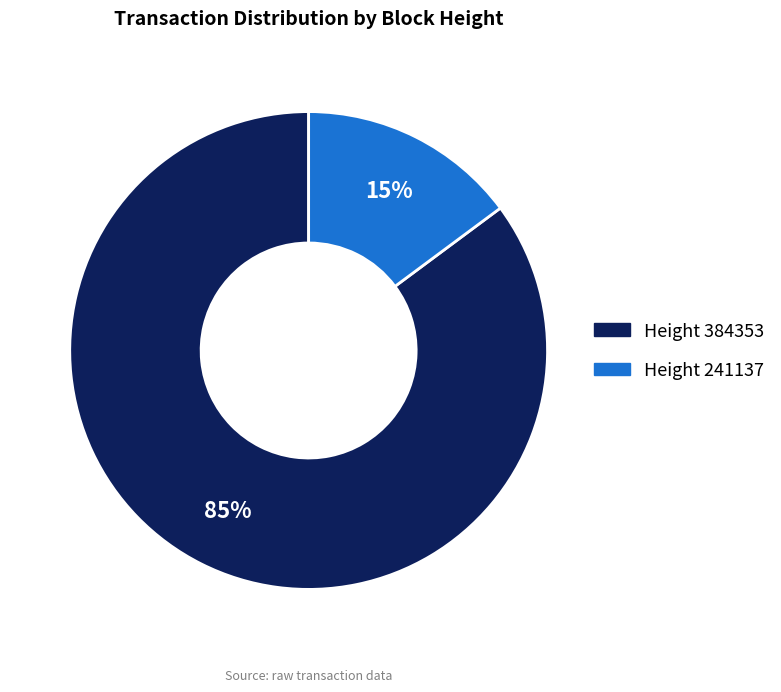

What is the ratio of the value at Height 384353 to the value at Height 241137?

5.7